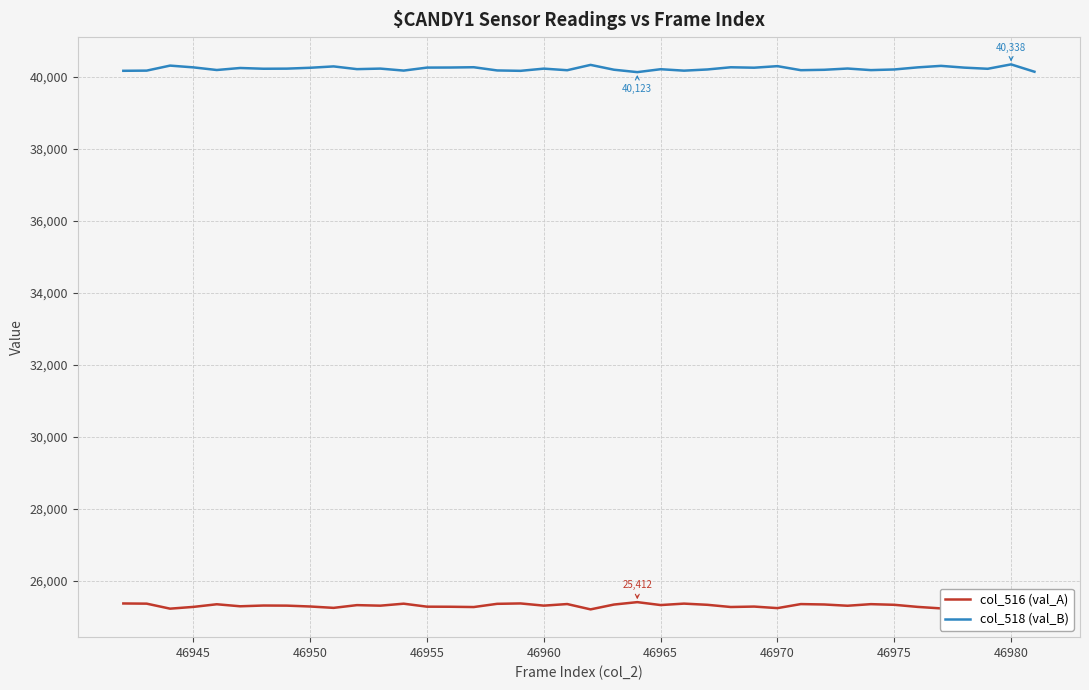

The value of col_518 (val_B) at 46960 is 40220. True or false?

True